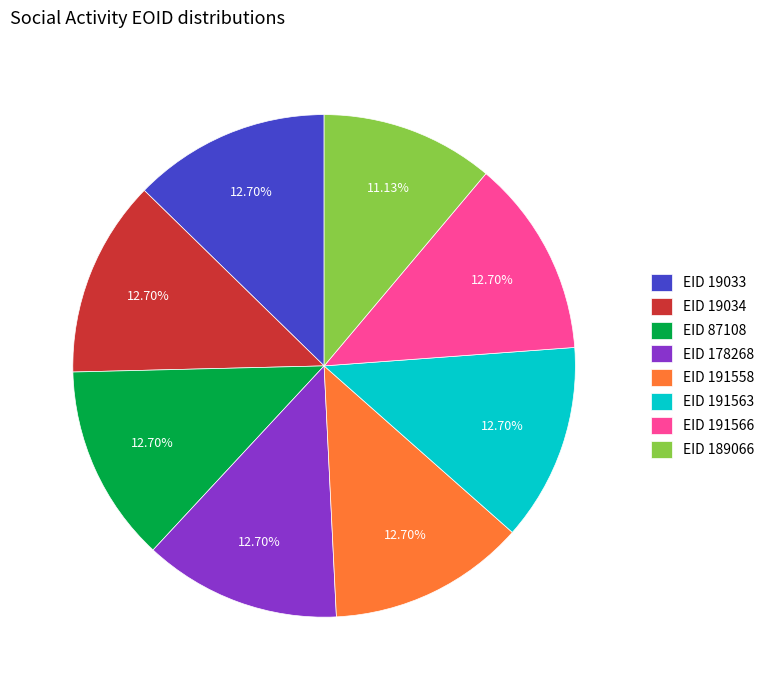

Does any single category account for the majority?

No